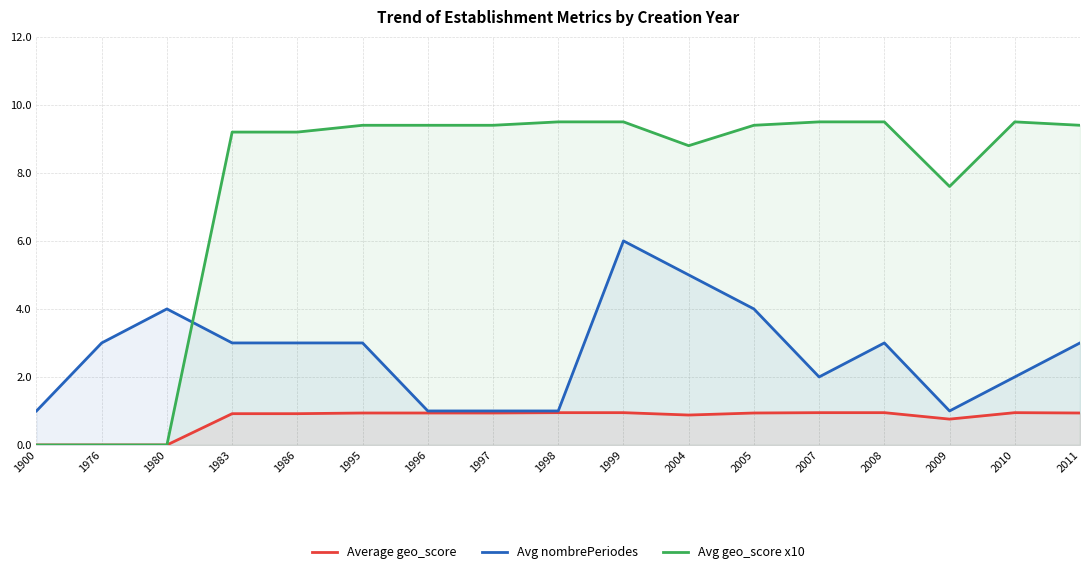

What is the value of the Average geo_score point at the 16th from the left?

0.9